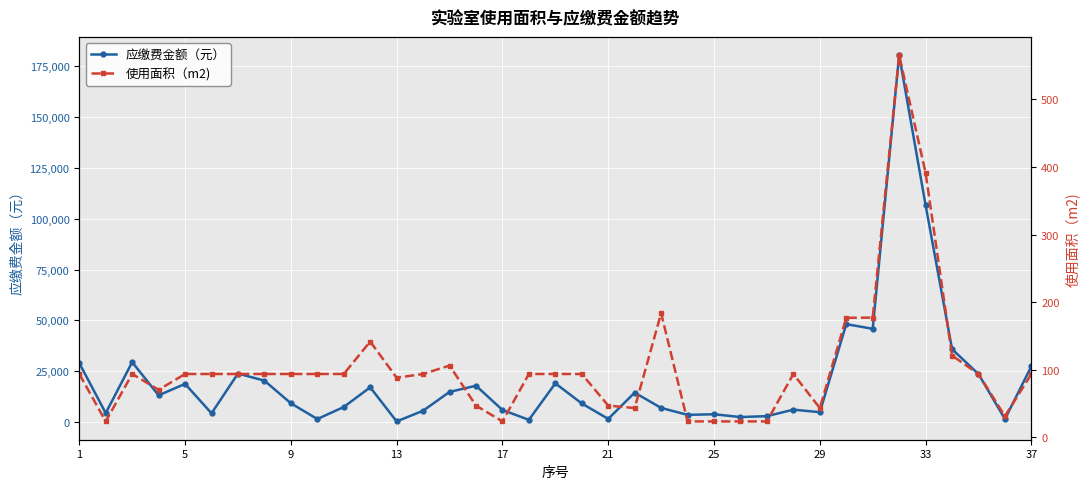

True or false: 应缴费金额（元） has more than 1 interior local peaks.

True